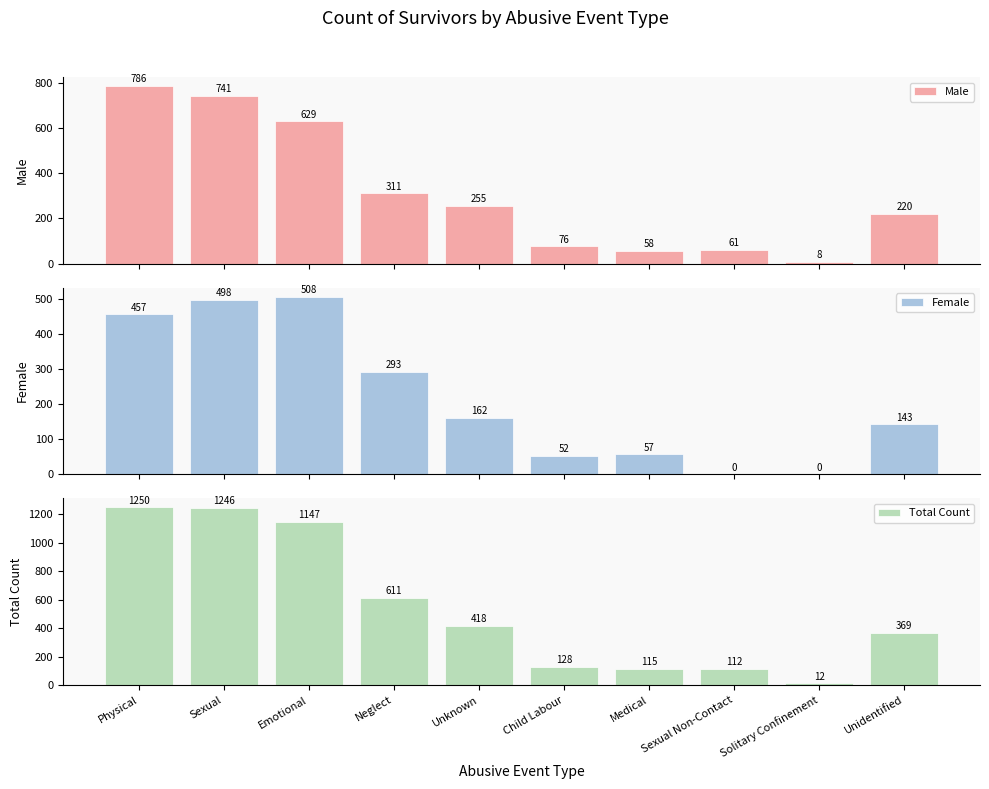

True or false: Total Count has a value of 12 at Solitary Confinement.

True